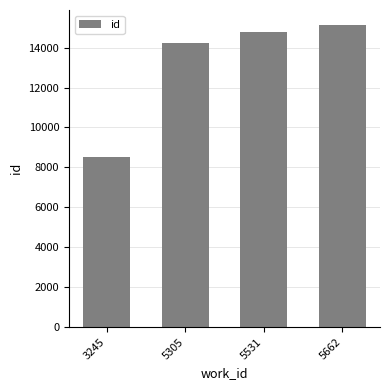

What is the change in value from 5531 to 5662?

+331